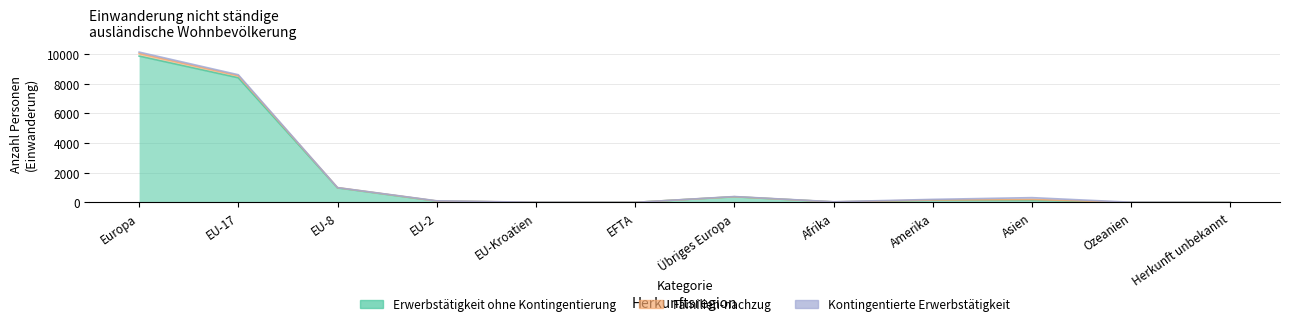

Which series has the largest total across all categories?

Erwerbstätigkeit ohne Kontingentierung